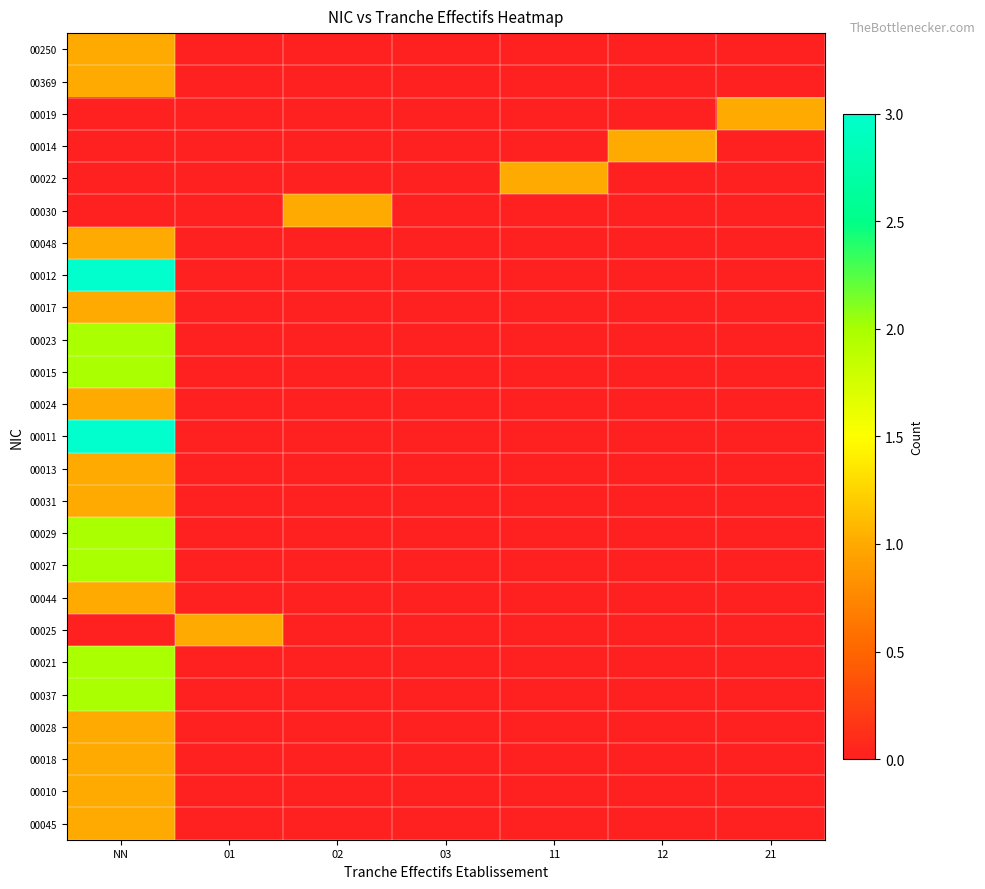

How many data points does each series have?

7